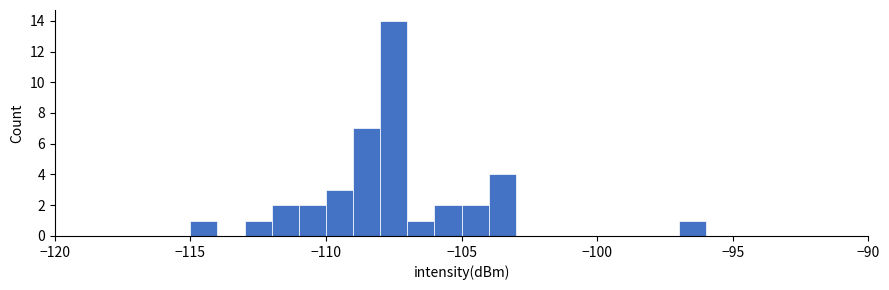

Read against the x-axis, roughly where is the centre of the tallest bar?

-107.5